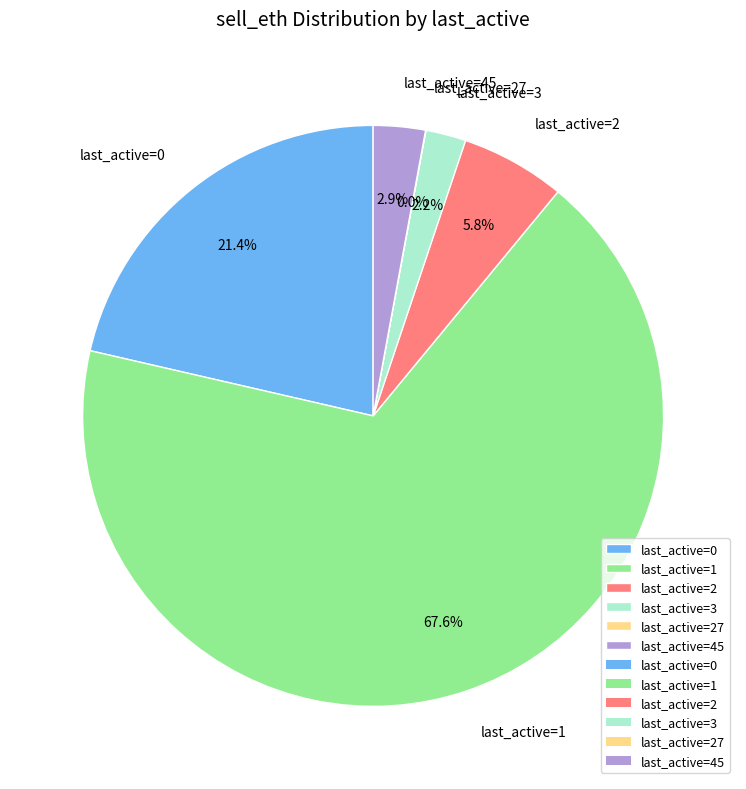

To the nearest percent, what is the average slice percentage?

17%